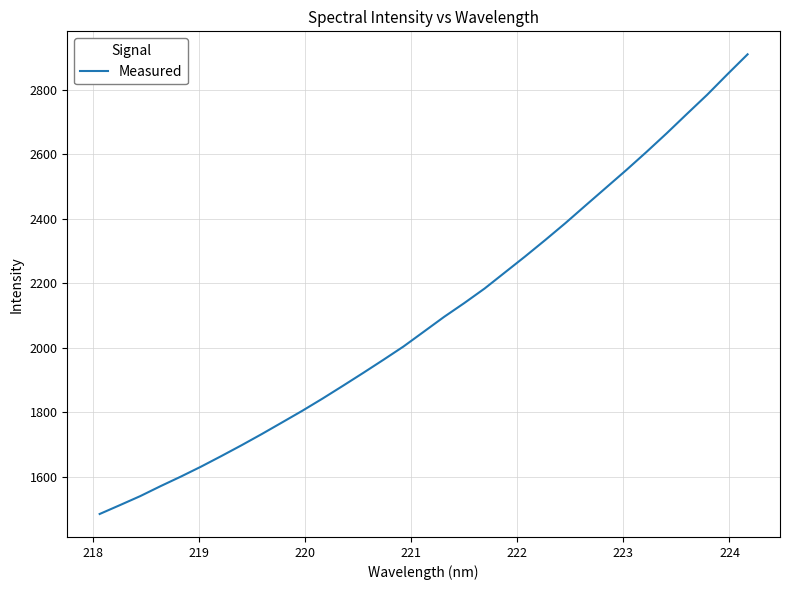

What is the smallest value displayed?

1484.1